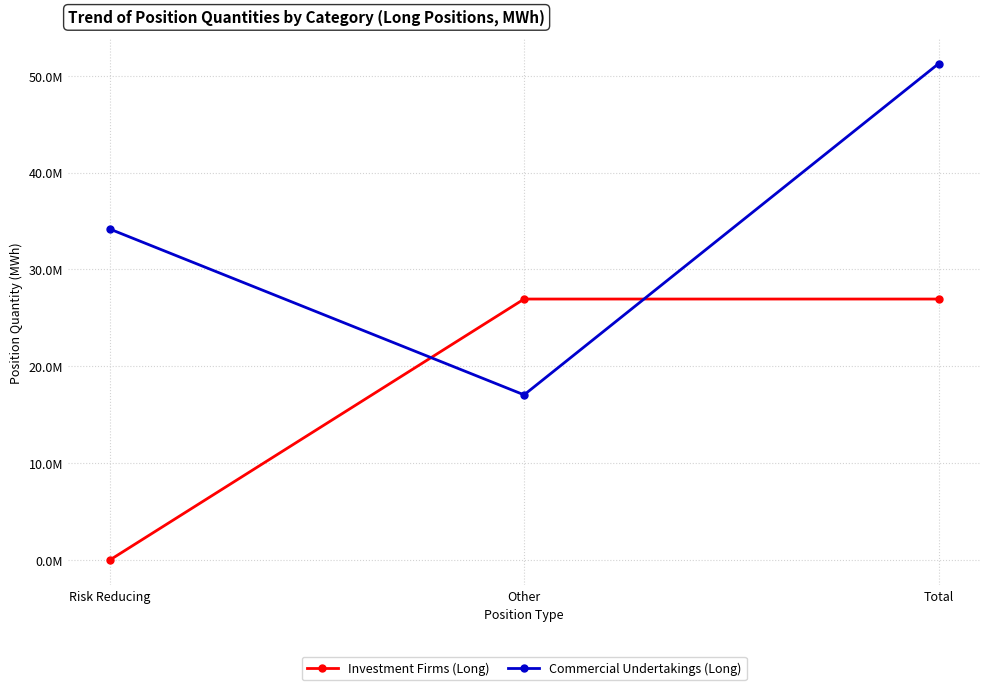

Is it true that Investment Firms (Long) equals 26949514 at Other?

True